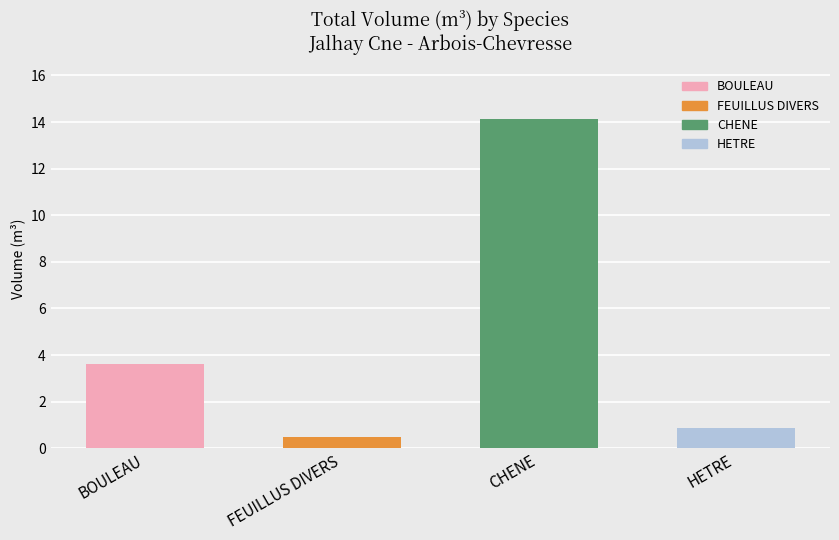

Does the chart contain stacked bars?

No